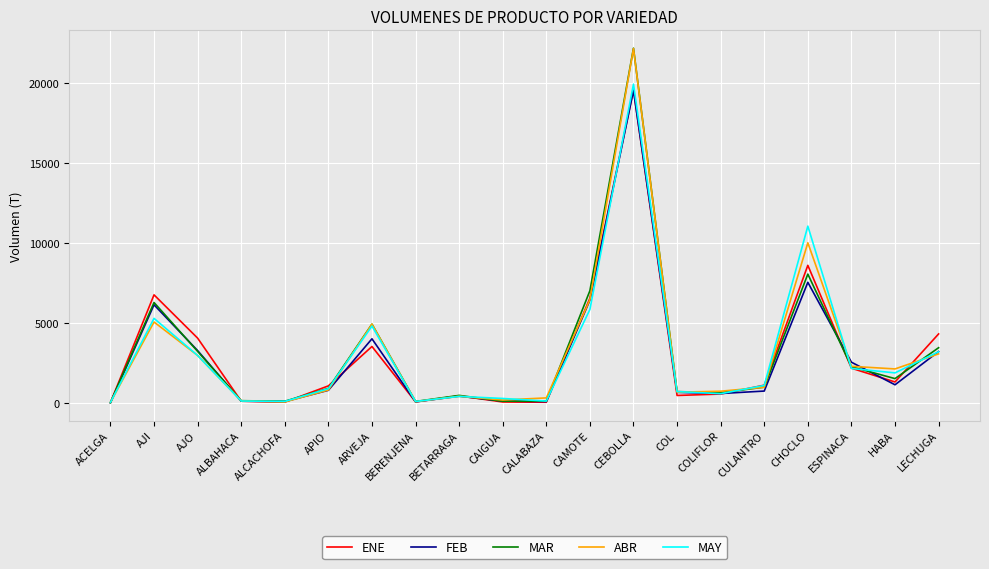

What is the highest value of the ABR series?

22151